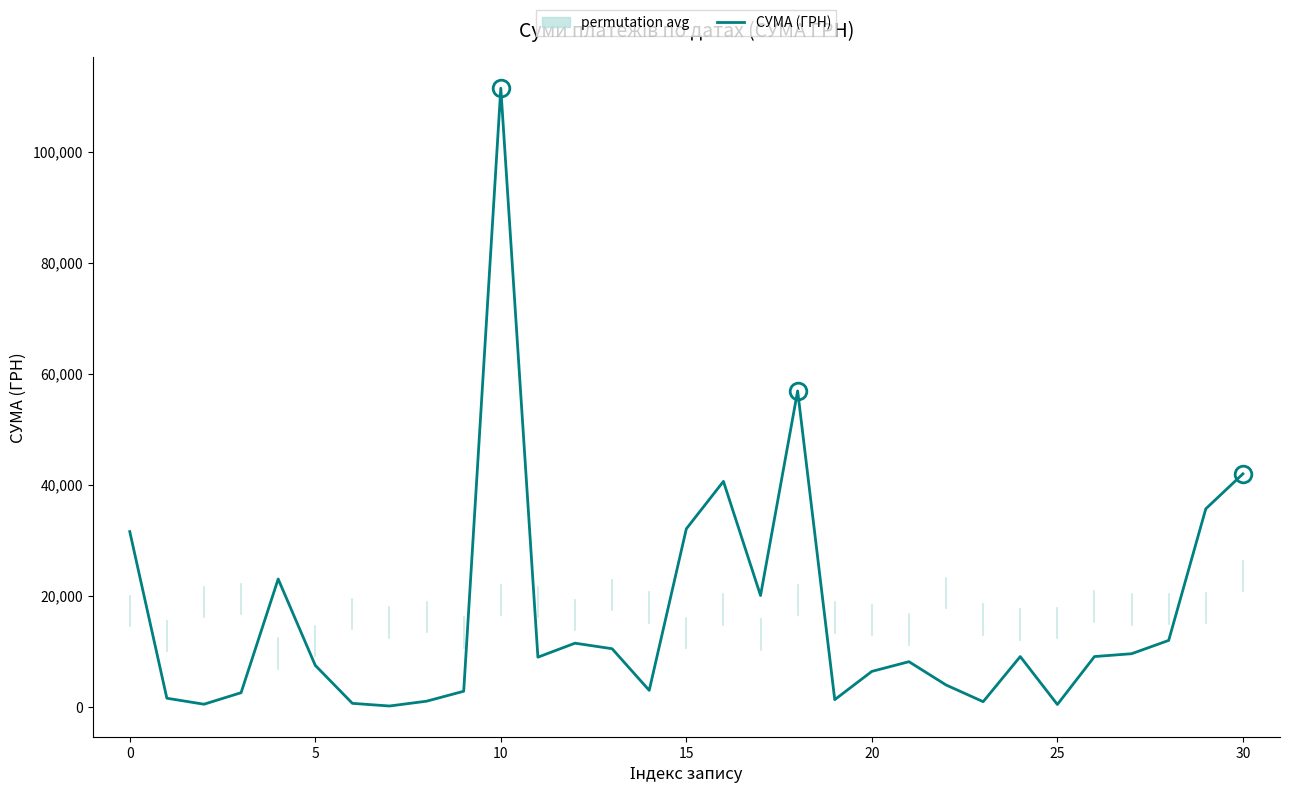

True or false: the data shows 605.9 at 25.

False